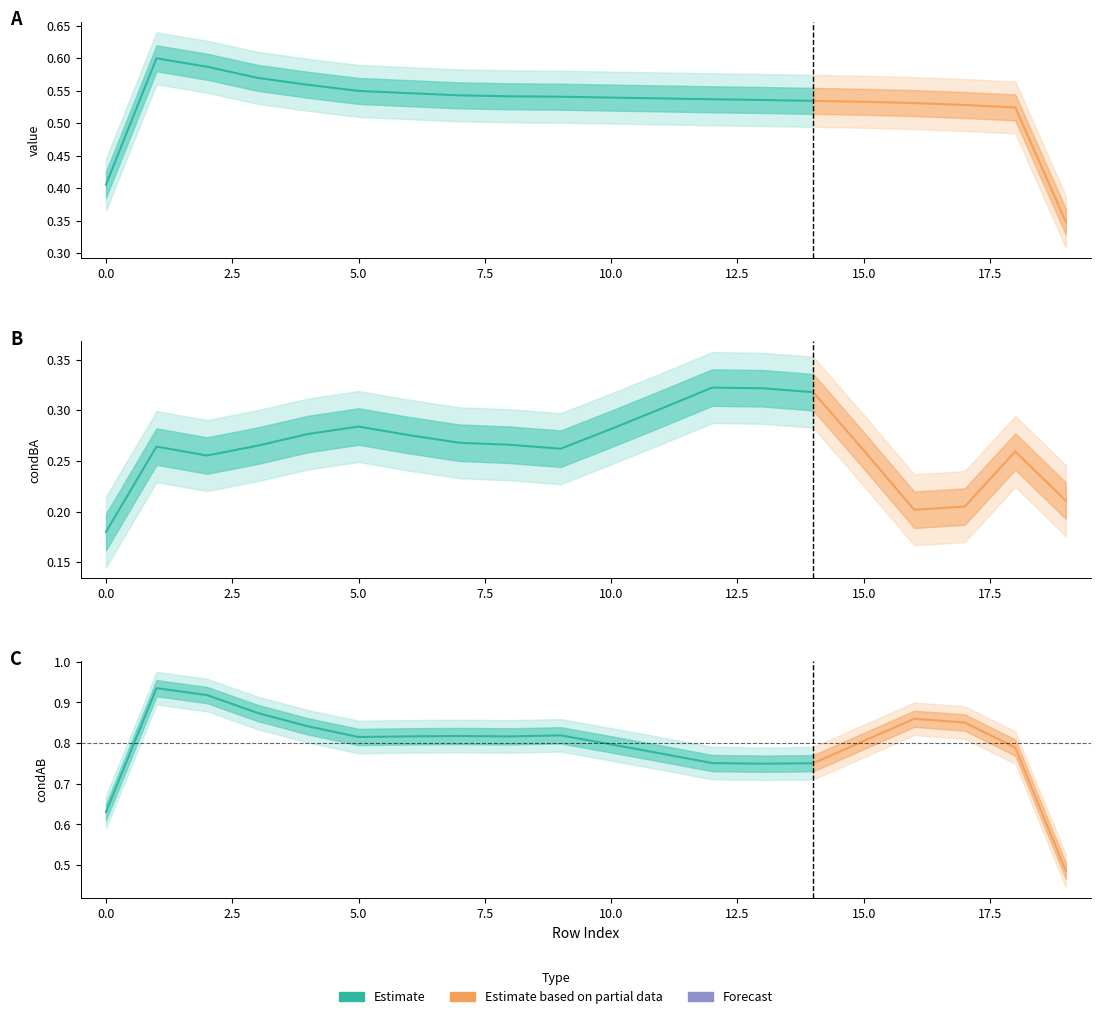

Between 17 and 14, which is larger?

14